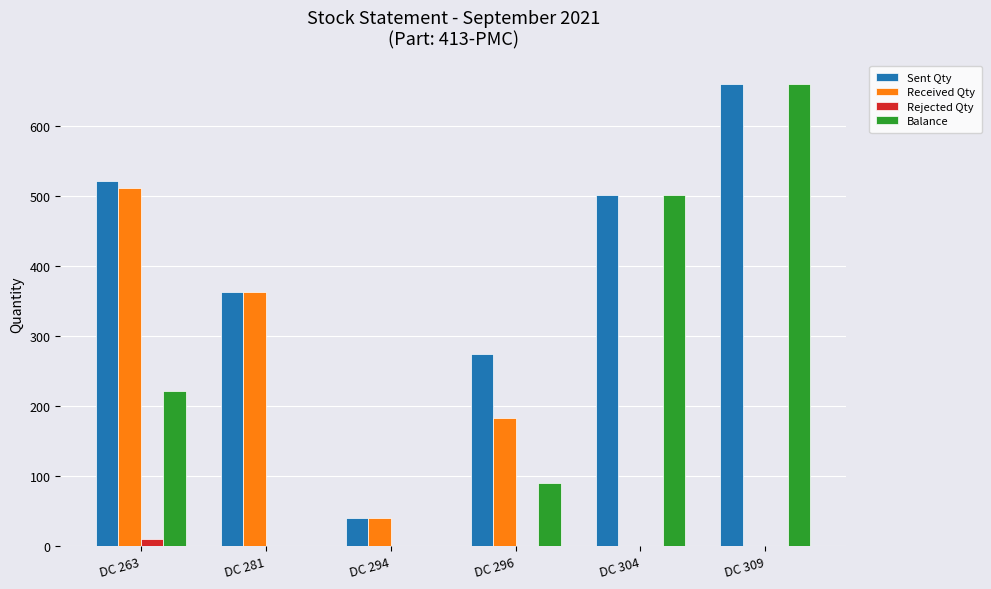

True or false: Balance has a value of 660 at DC 309.

True